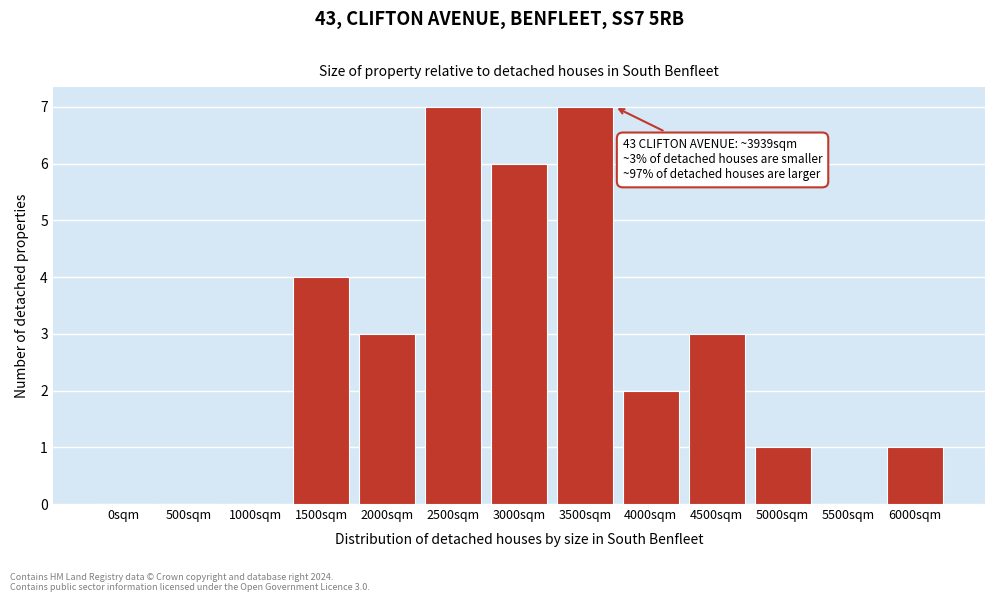

Reading right to left, extract all data points from this chart.

6000sqm=1	5500sqm=0	5000sqm=1	4500sqm=3	4000sqm=2	3500sqm=7	3000sqm=6	2500sqm=7	2000sqm=3	1500sqm=4	1000sqm=0	500sqm=0	0sqm=0